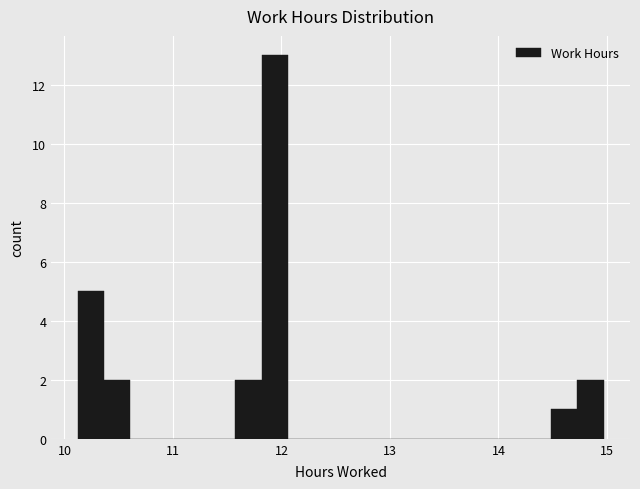

Around what value on the x-axis is the tallest bar? Give the approximate position of its centre, as read against the axis.

11.9